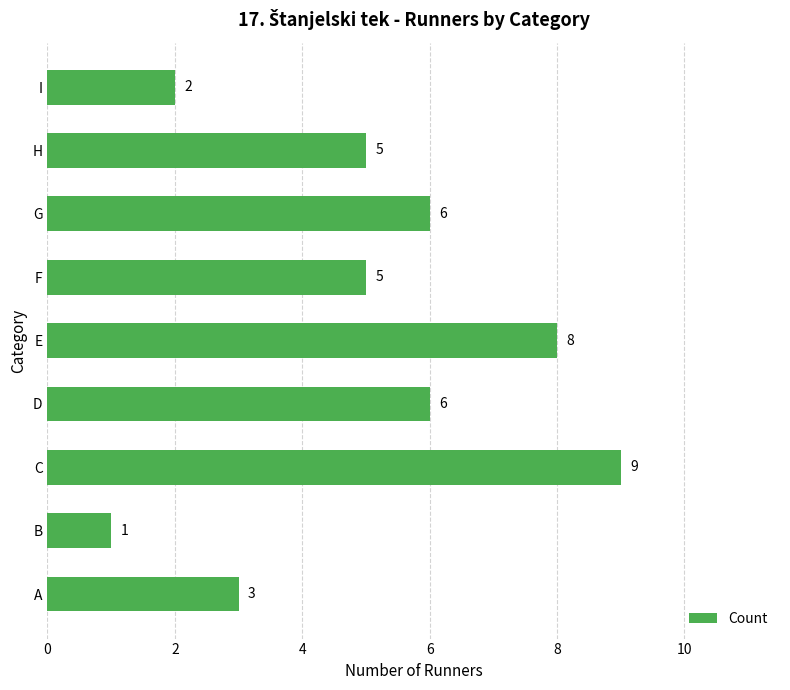

Reading bottom to top, extract all data points from this chart.

A=3	B=1	C=9	D=6	E=8	F=5	G=6	H=5	I=2